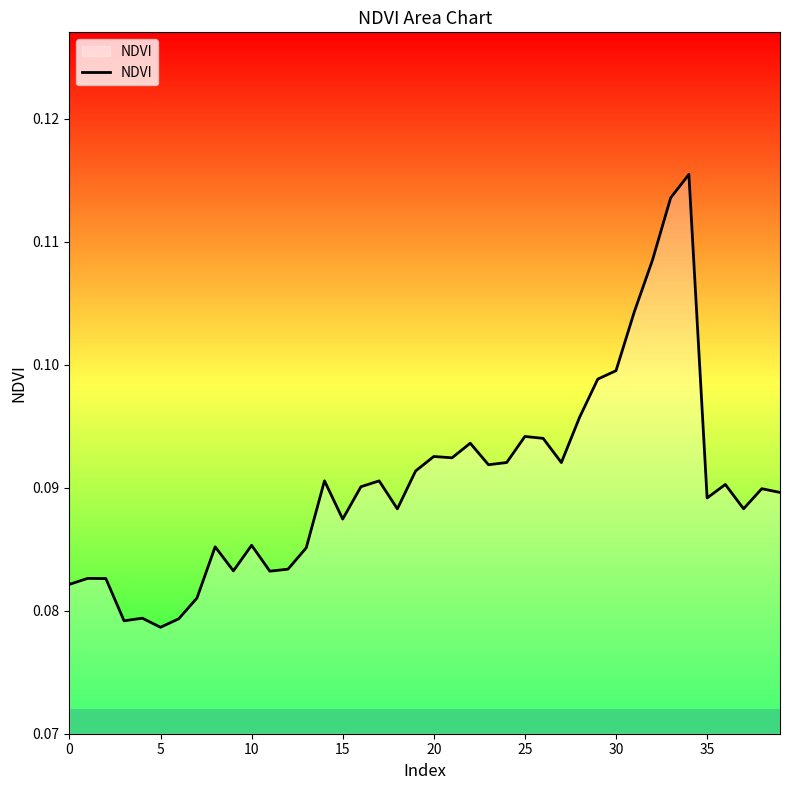

Is it true that the value at 28 is 0.2?

False